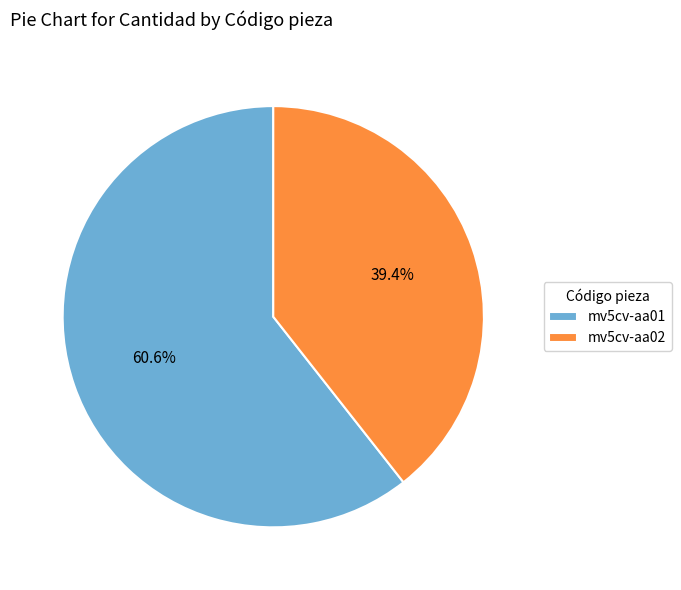

Combined, what portion of the pie is mv5cv-aa01 and mv5cv-aa02?

100.0%